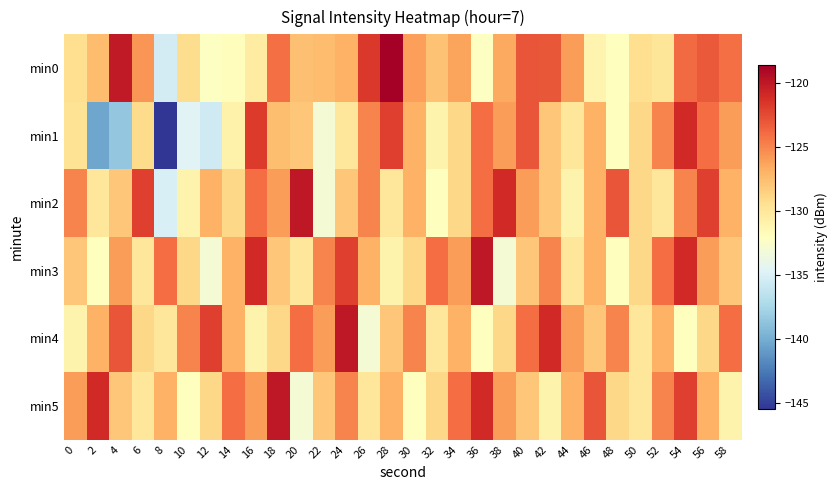

At which category is the sum across all series the highest?

54